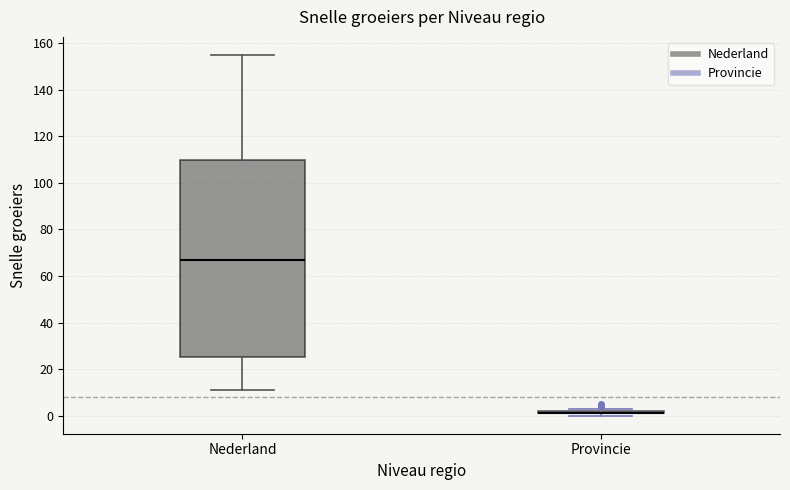

Reading left to right, transcribe this box plot: for each box, give where its median line is, the range the box spans, and where its two whiskers end, as read against the y-axis. The values are not printed on the chart, so give them approximately, as read against the axis.

Nederland: median 68, box 26 to 110, whiskers 12 to 156
Provincie: box collapsed to a line at 2, whiskers 0 to 4